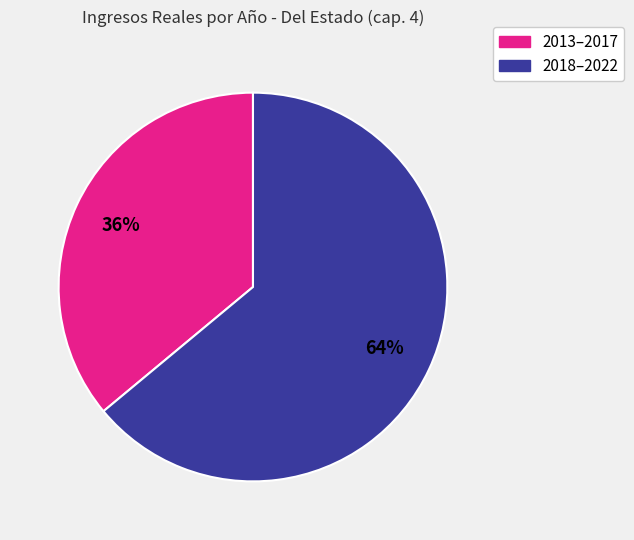

Is the sum of 2013–2017 and 2018–2022 greater than half?

Yes